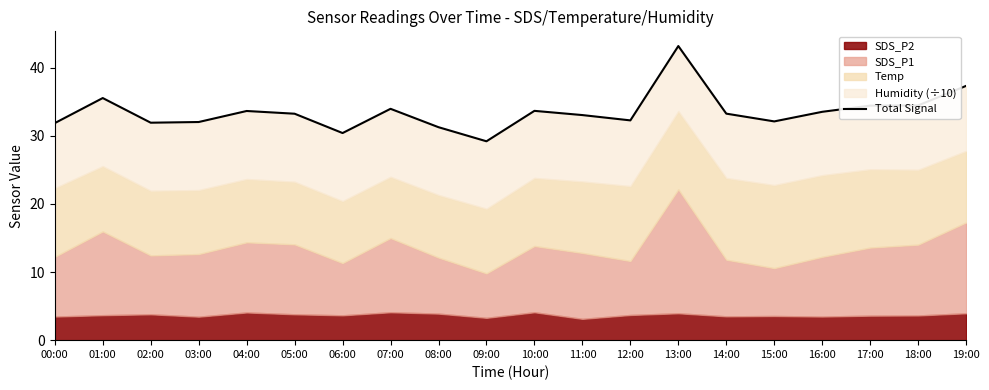

The value at 18:00 is 34.5. True or false?

True